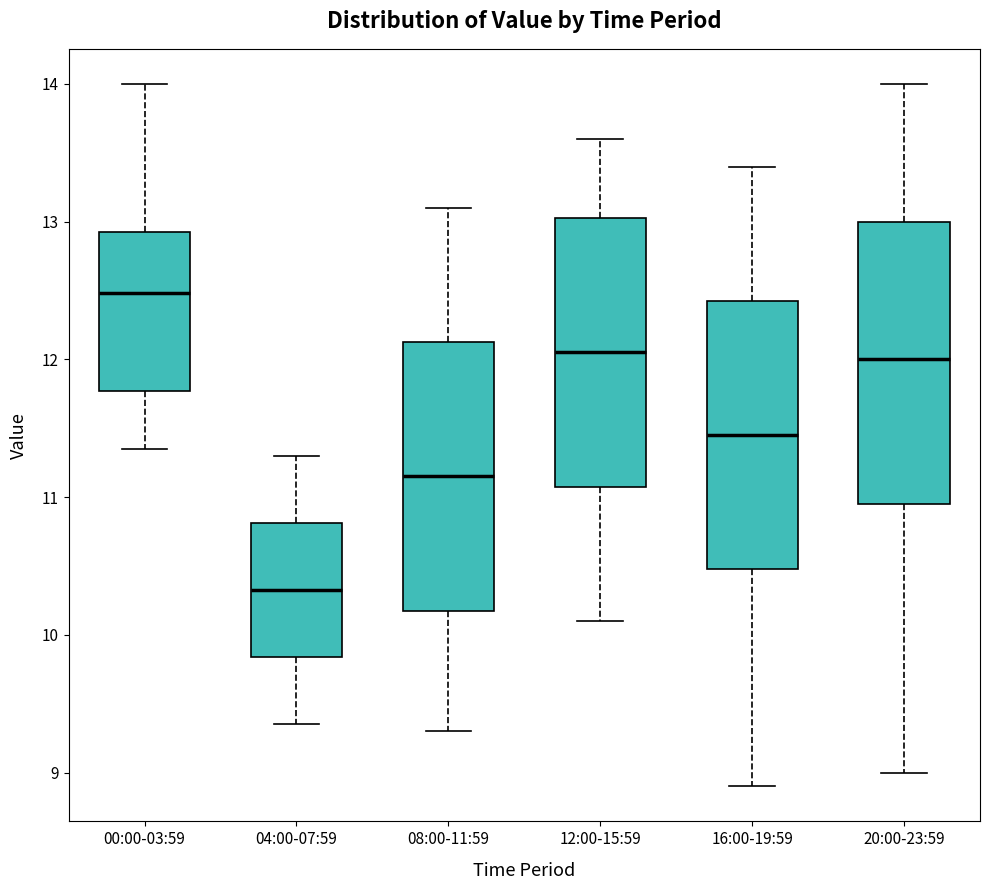

Where is the lower edge of the box for 00:00-03:59 on the y-axis? The values are not printed on the chart, so give them approximately, as read against the axis.

11.8